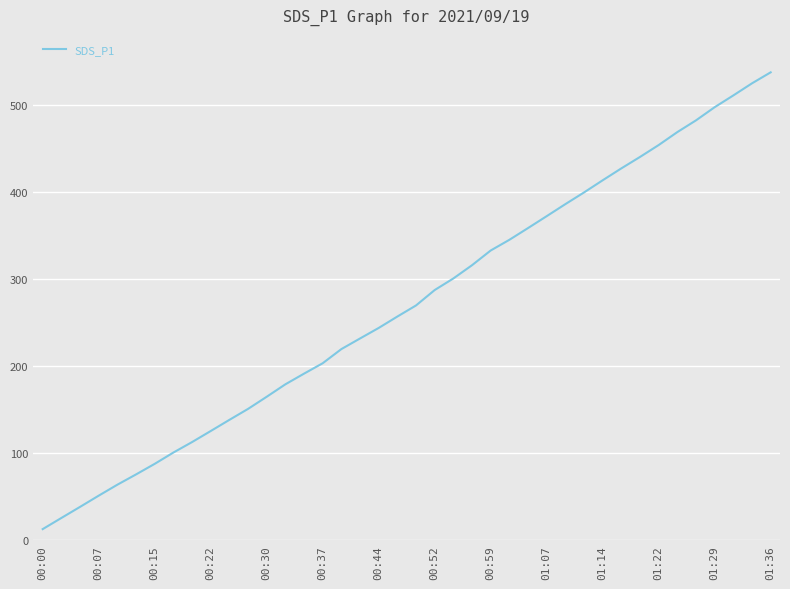

What is the difference between the maximum and minimum values?

524.8